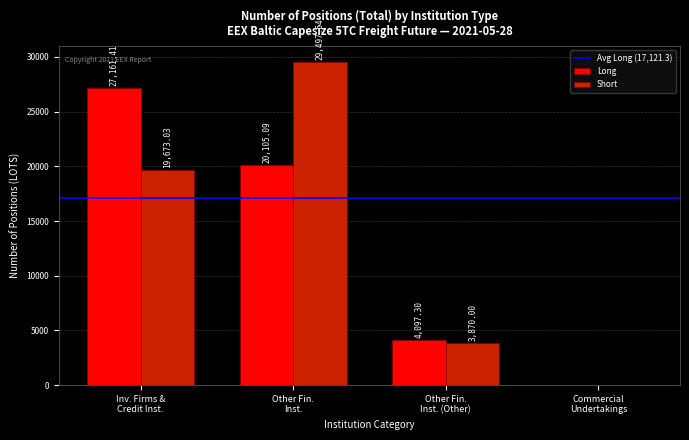

Which series has the largest total across all categories?

Short